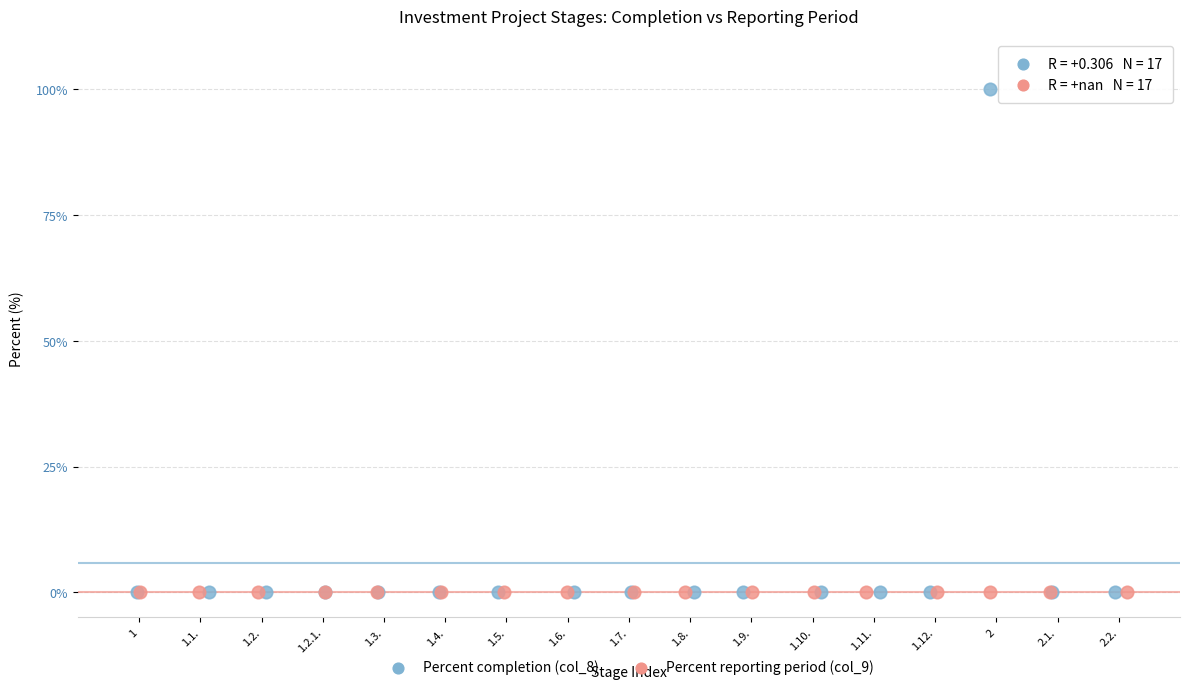

Which series reaches the maximum Y coordinate?

Percent completion (col_8)